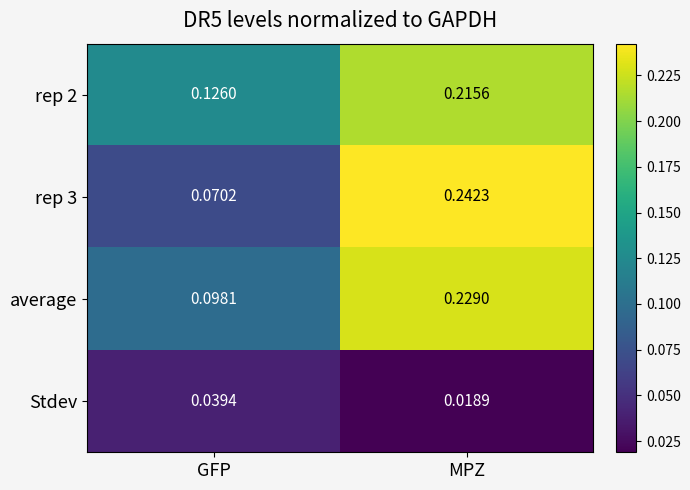

Which label corresponds to the largest value in the chart?

MPZ